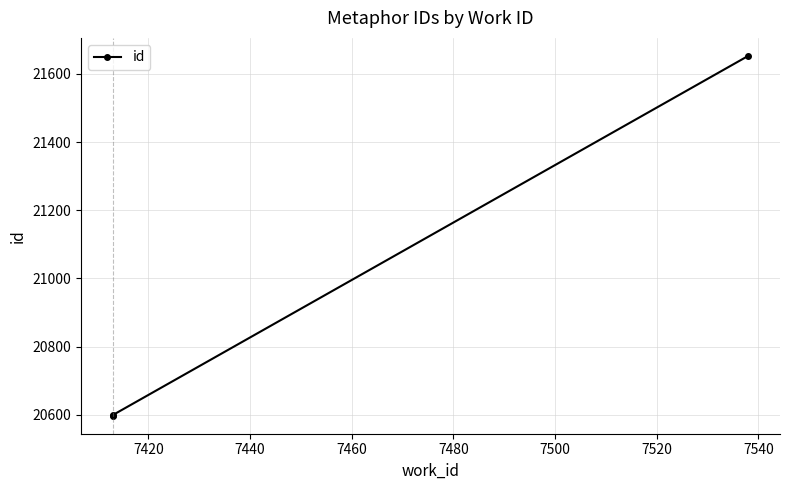

Between 7440 and 7420, which is larger?

7440